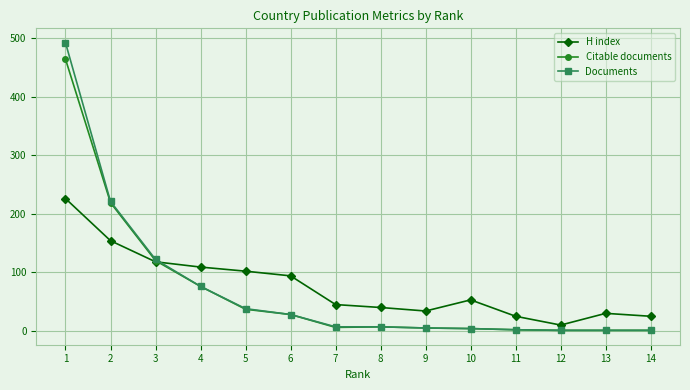

What is the difference between the highest and lowest values at 6?

66